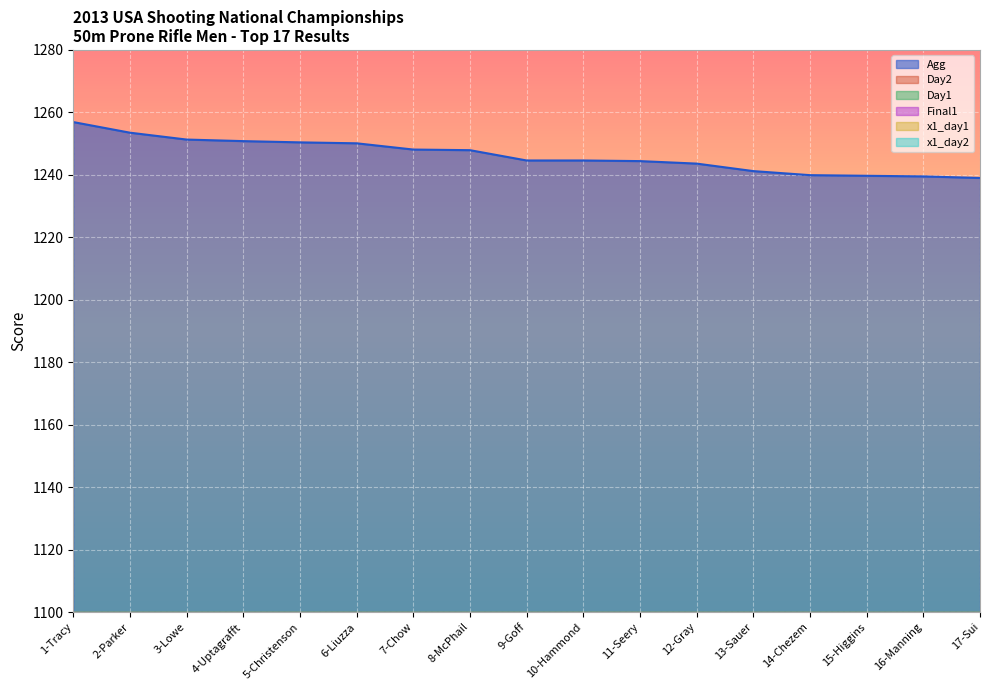

True or false: Agg and Day2 cross at least once.

False